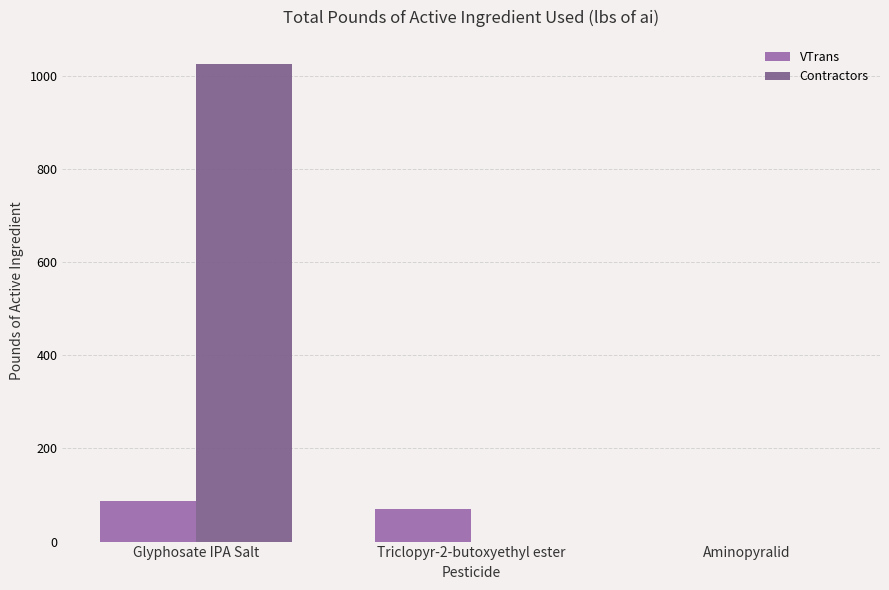

How many data points does each series have?

3